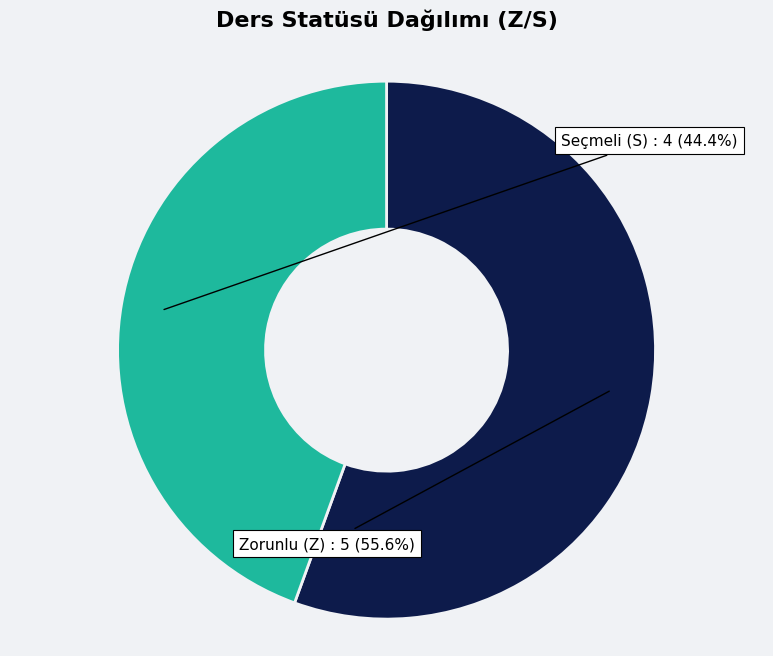

Is there a majority slice in this chart?

Yes